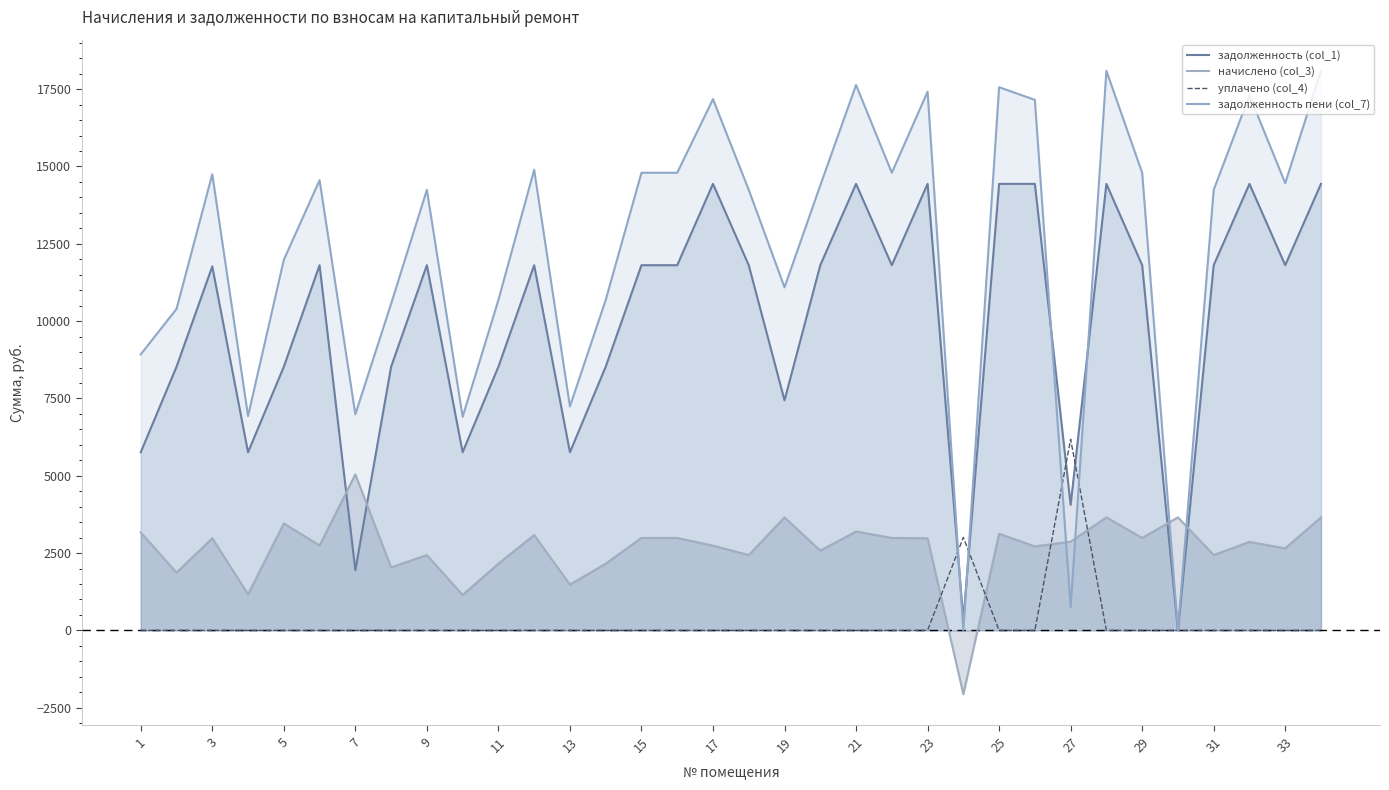

How many lines are shown in the chart?

4